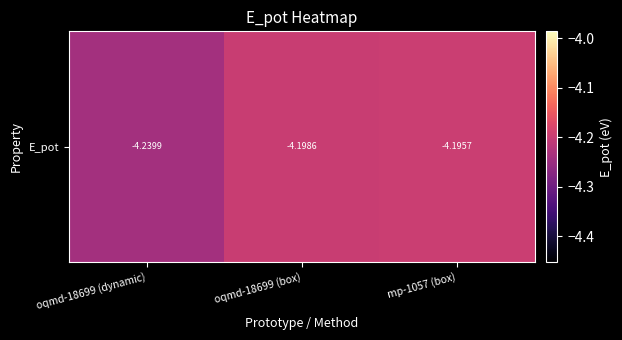

Where is the data nearest to the value -4?

mp-1057 (box)